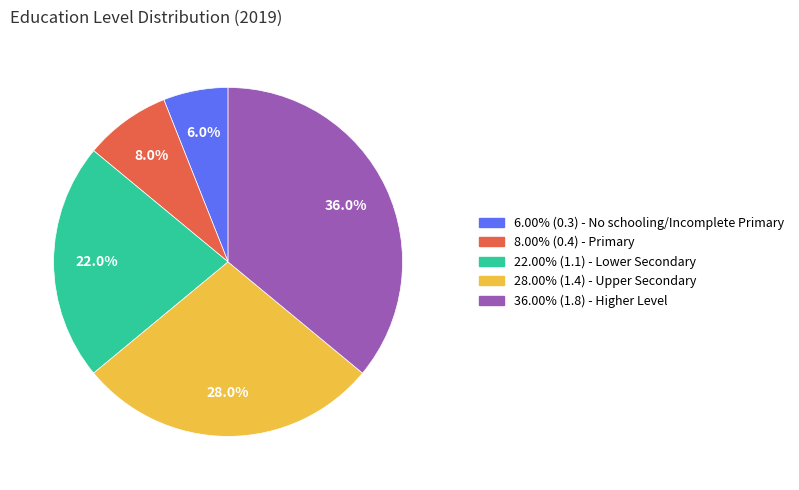

Is there any slice that represents more than half of the pie?

No